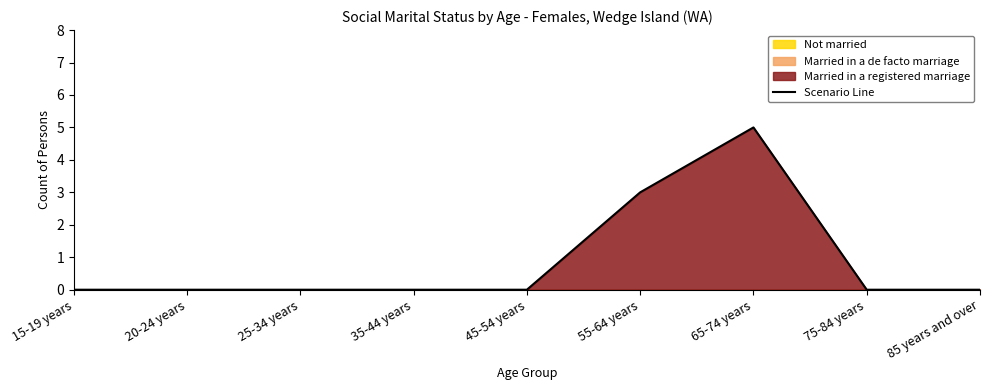

List the labels in order of value, smallest first.

15-19 years, 20-24 years, 25-34 years, 35-44 years, 45-54 years, 75-84 years, 85 years and over, 55-64 years, 65-74 years